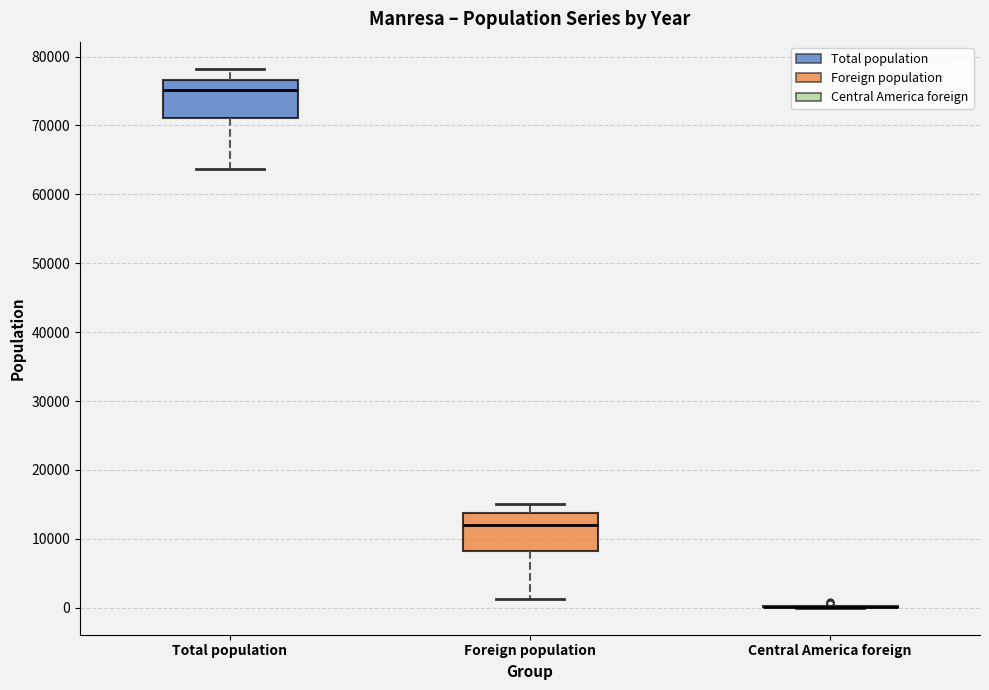

Where does the median line of the box for Total population sit on the y-axis? The values are not printed on the chart, so give them approximately, as read against the axis.

75000